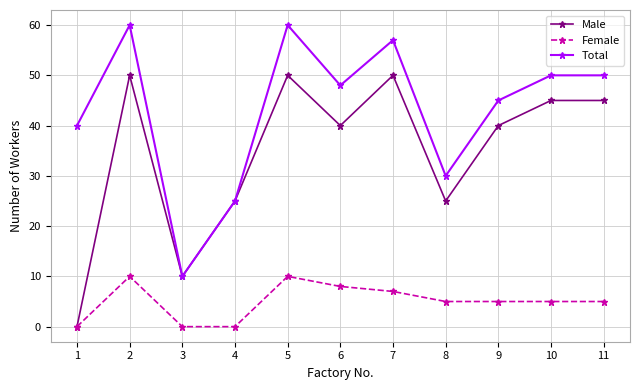

What is the difference between the highest and lowest values at 2?

50